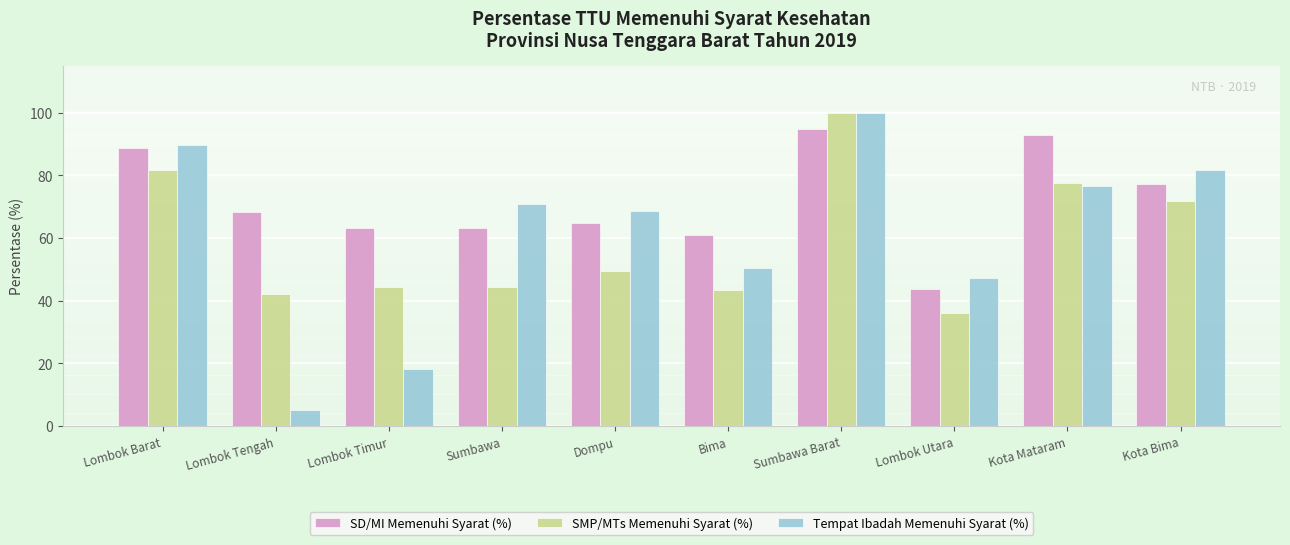

What are all the series names shown in the legend?

SD/MI Memenuhi Syarat (%), SMP/MTs Memenuhi Syarat (%), Tempat Ibadah Memenuhi Syarat (%)